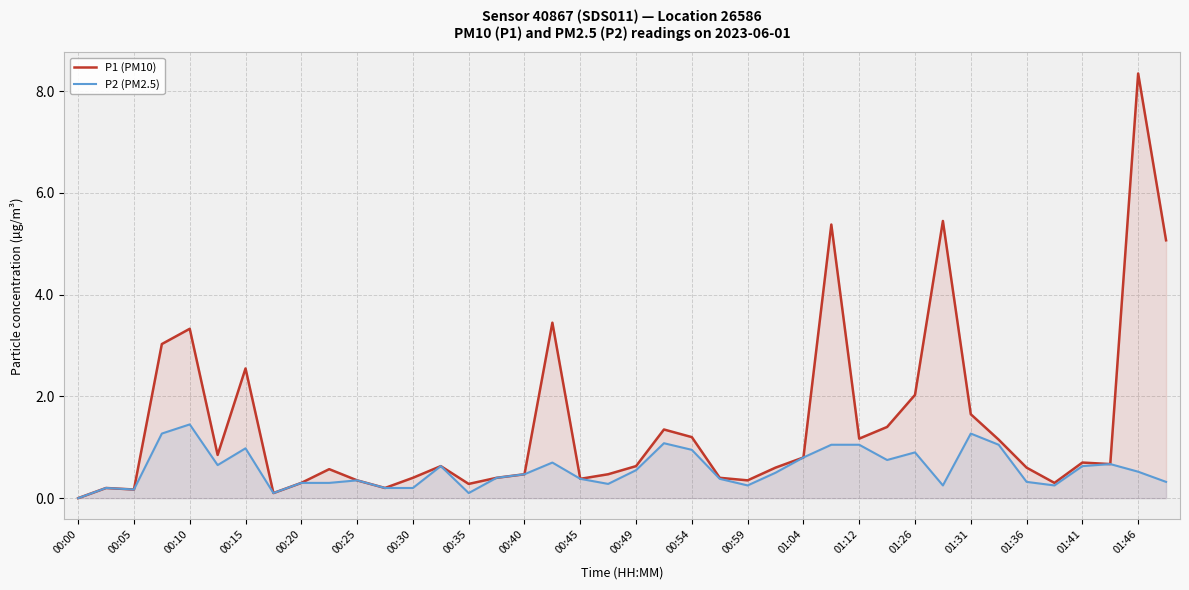

Reading right to left, transcribe all the data shown in this chart.

P1 (PM10): 5.1	8.3	0.7	0.7	0.3	0.6	1.1	1.6	5.5	2.0	1.4	1.2	5.4	0.8	0.6	0.3	0.4	1.2	1.4	0.6	0.5	0.4	3.5	0.5	0.4	0.3	0.6	0.4	0.2	0.3	0.6	0.3	0.1	2.5	0.8	3.3	3.0	0.2	0.2	0.0
P2 (PM2.5): 0.3	0.5	0.7	0.6	0.2	0.3	1.1	1.3	0.2	0.9	0.8	1.1	1.1	0.8	0.5	0.2	0.4	0.9	1.1	0.6	0.3	0.4	0.7	0.5	0.4	0.1	0.6	0.2	0.2	0.3	0.3	0.3	0.1	1.0	0.7	1.4	1.3	0.2	0.2	0.0